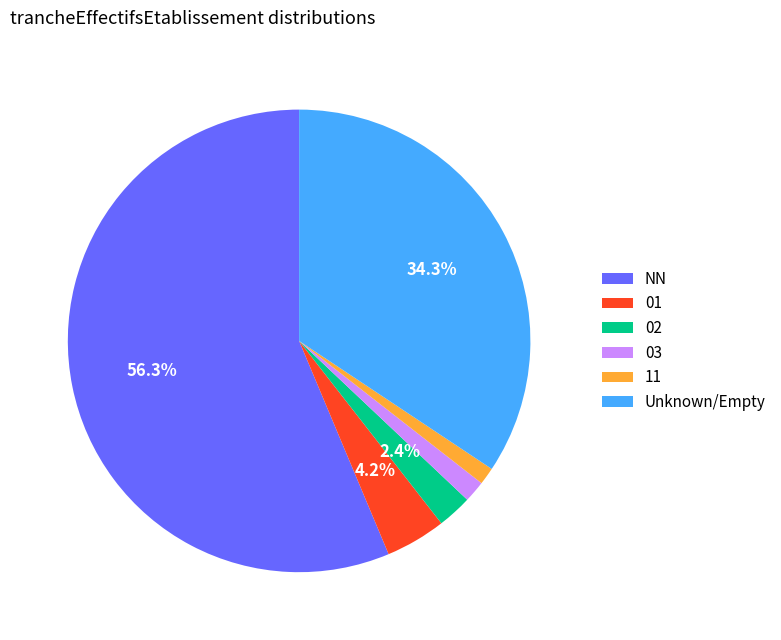

What is the largest slice in the pie chart?

NN